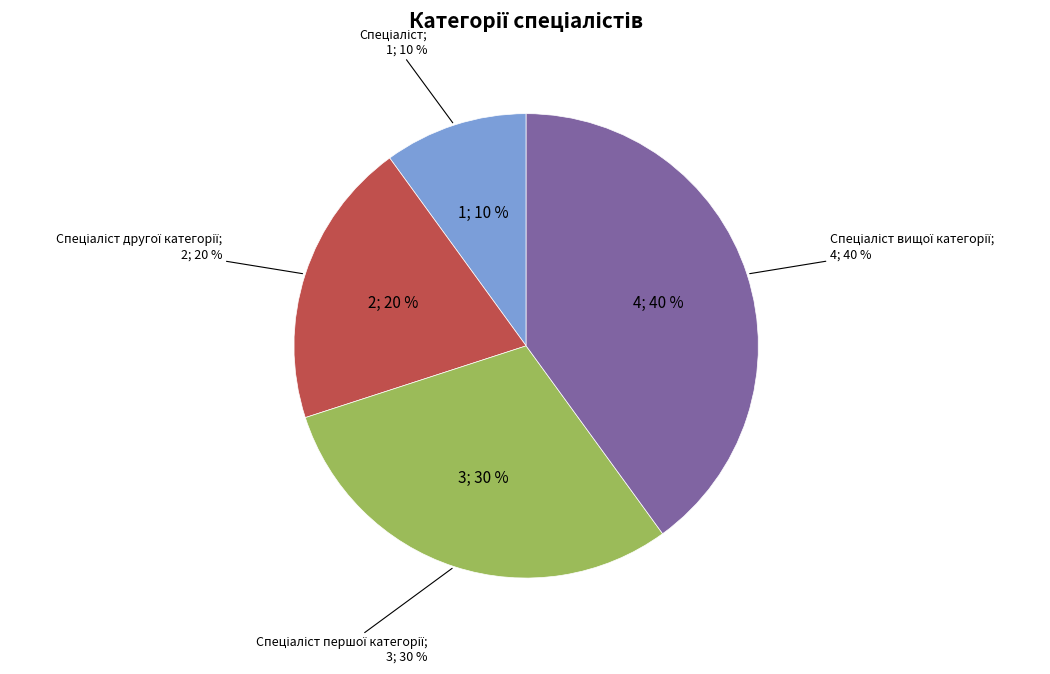

How many segments does this pie chart have?

4